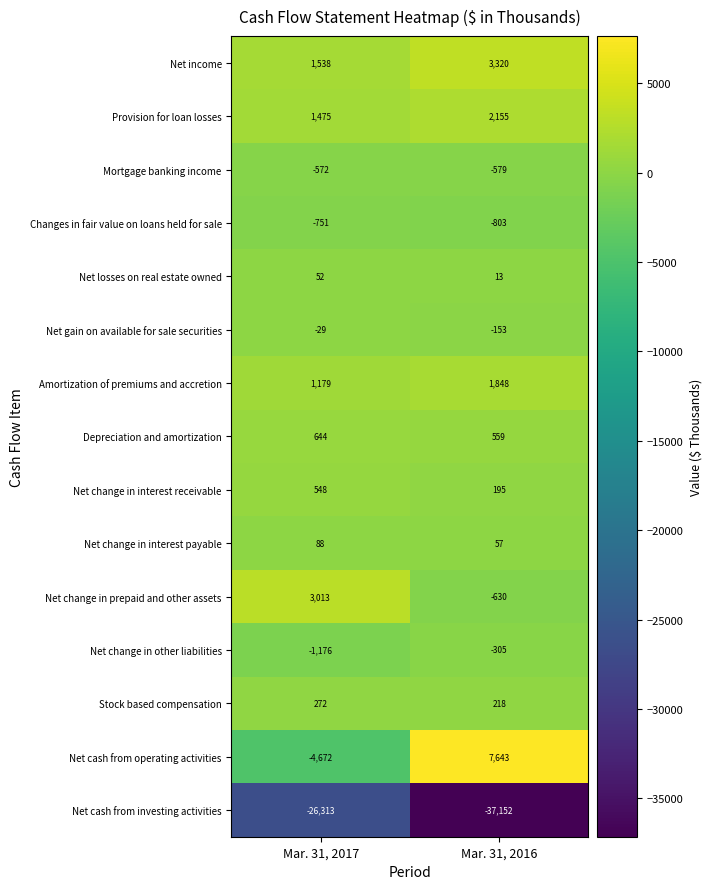

What is the difference between the highest and lowest values at Mar. 31, 2017?

29326